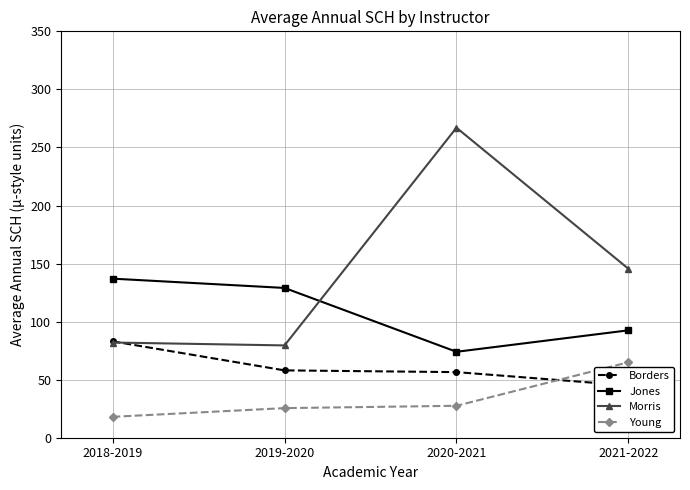

What position from the left is 2021-2022?

4